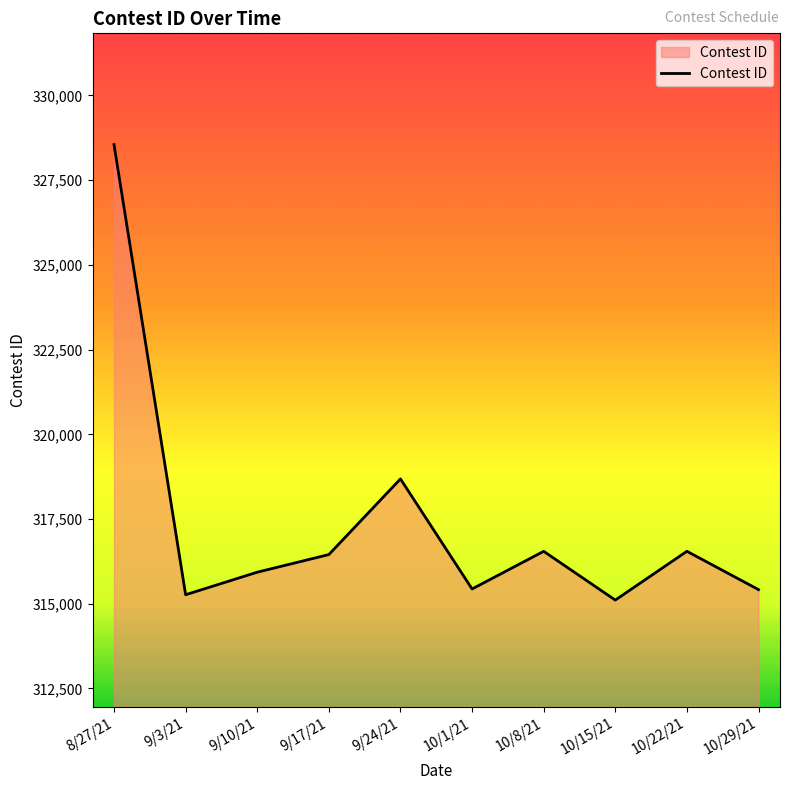

What is the maximum value shown in the chart?

328549